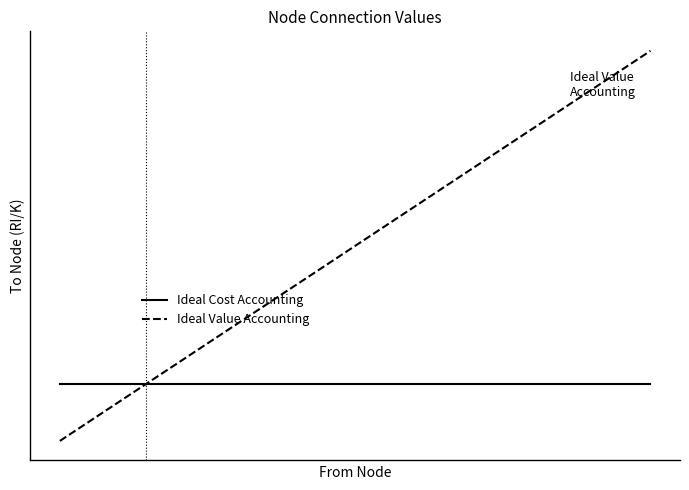

List the series in order of their overall mean, lowest first.

Ideal Cost Accounting, Ideal Value Accounting